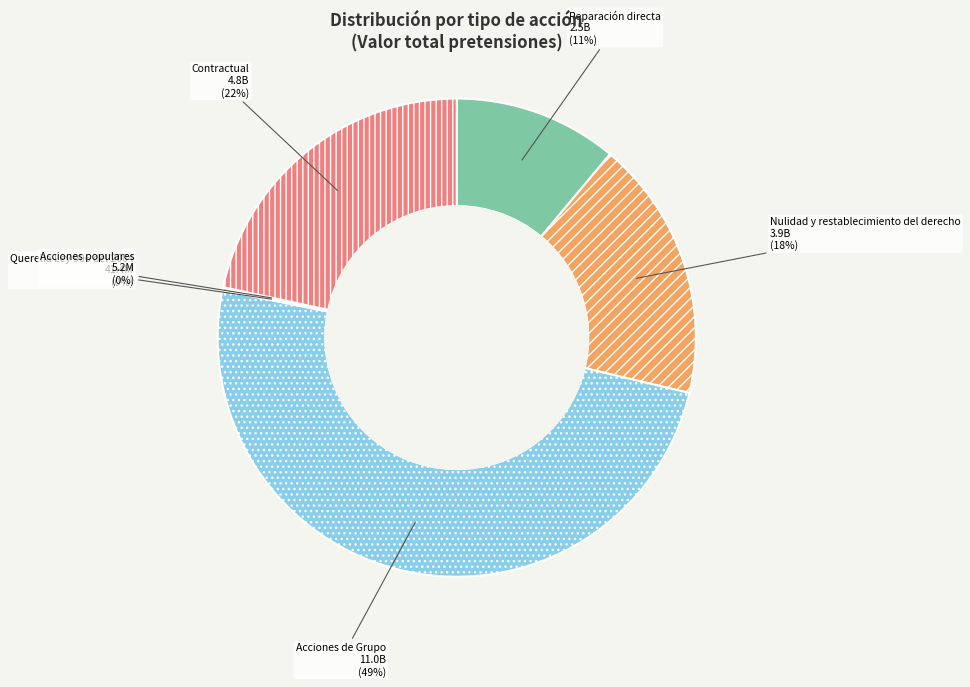

Does Nulidad y restablecimiento del derecho account for over 50% of the chart?

No